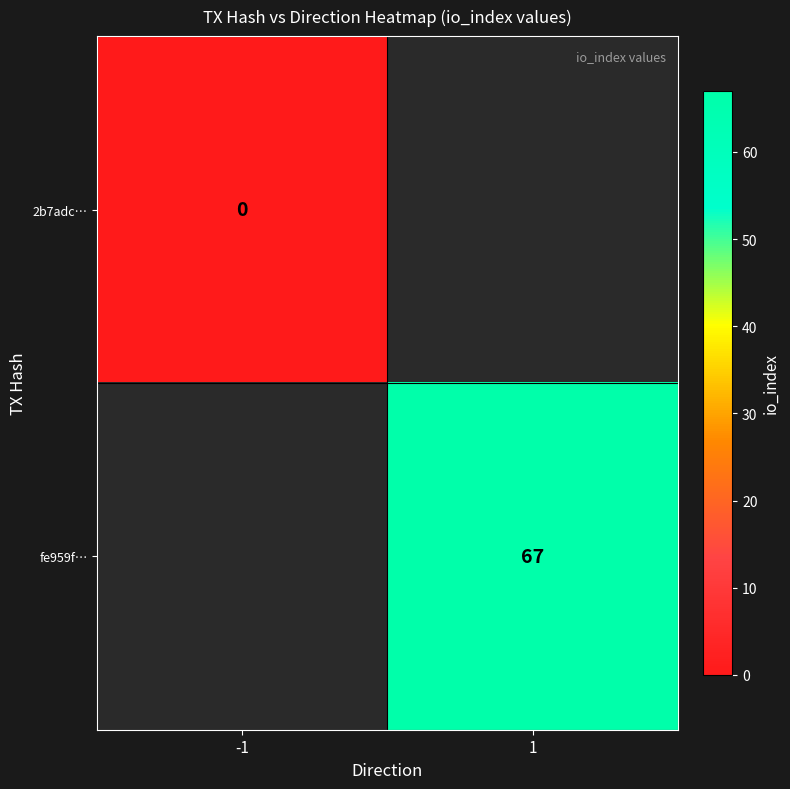

Is it true that fe959f… equals 67 at 1?

True